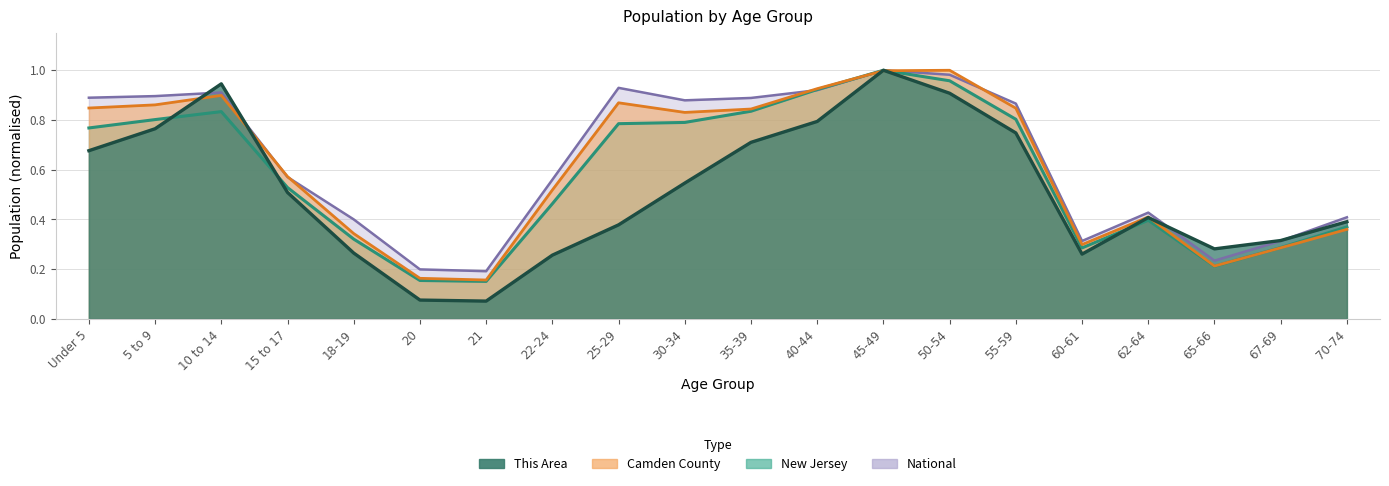

What is the total value across all series at 15 to 17?

2.2